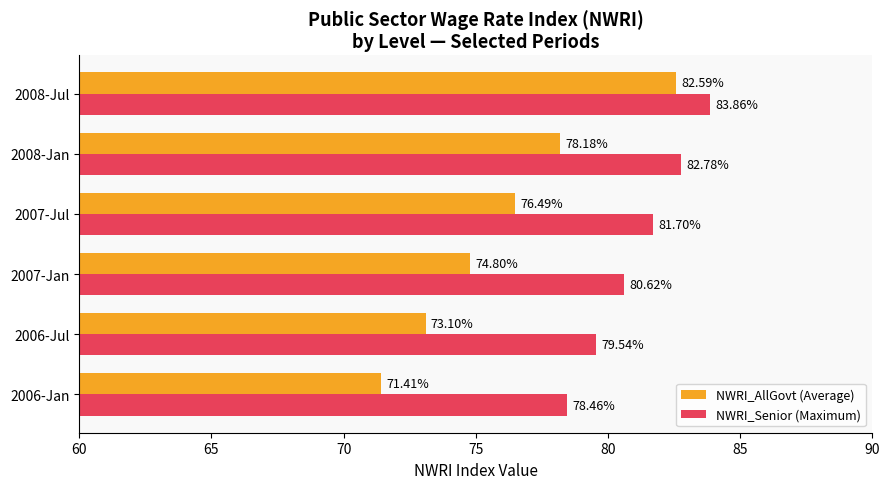

Which series has the largest range (max minus min)?

NWRI_AllGovt (Average)